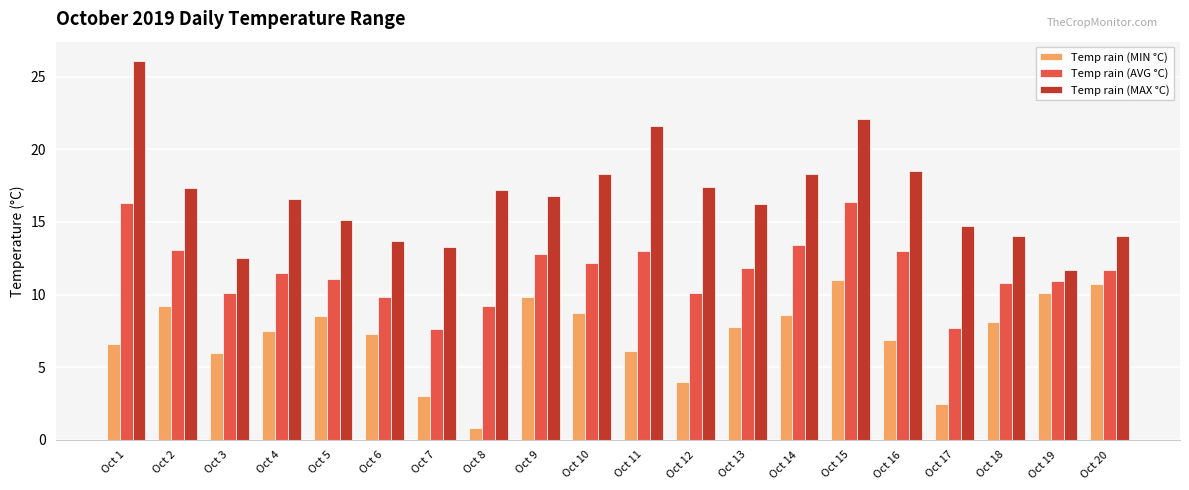

What is the difference between the second highest and minimum values in the Temp rain (MAX °C) series?

10.4